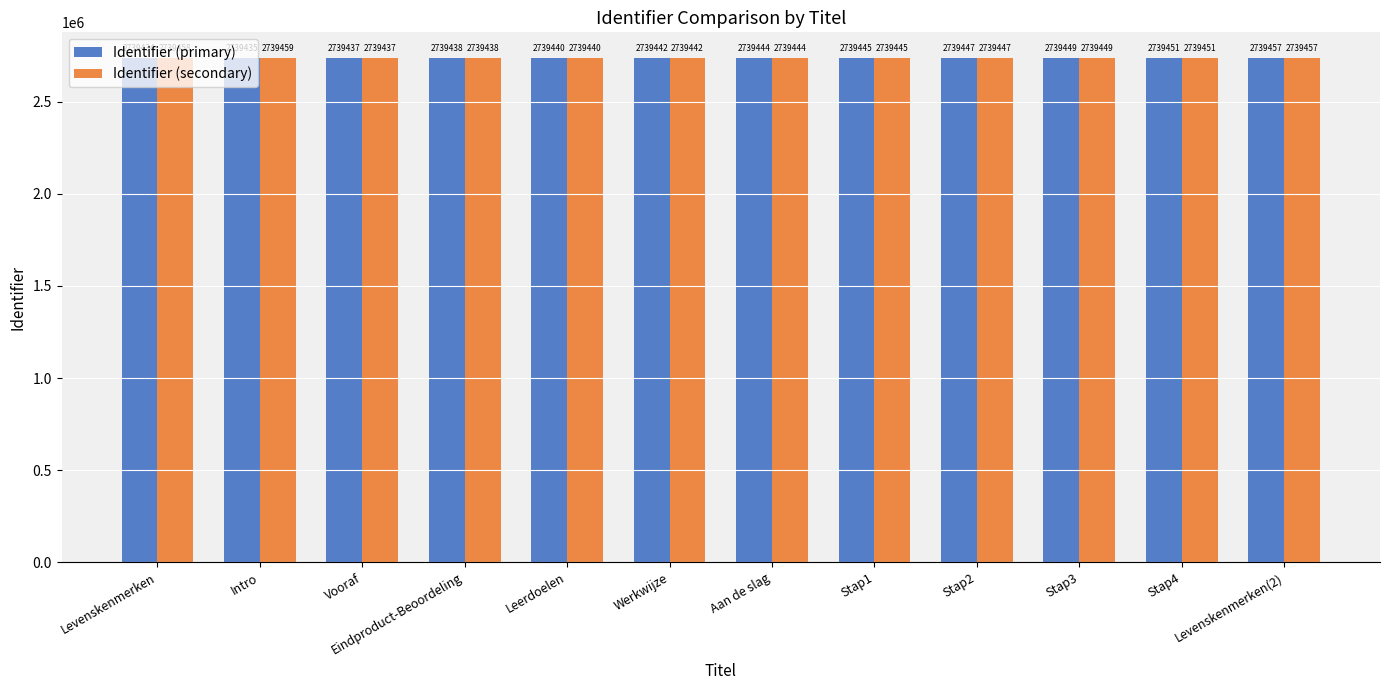

How many series are shown in this chart?

2